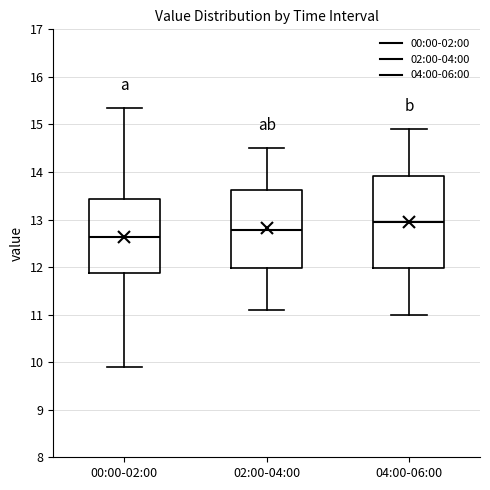

Where is the lower edge of the box for 00:00-02:00 on the y-axis? The values are not printed on the chart, so give them approximately, as read against the axis.

11.9